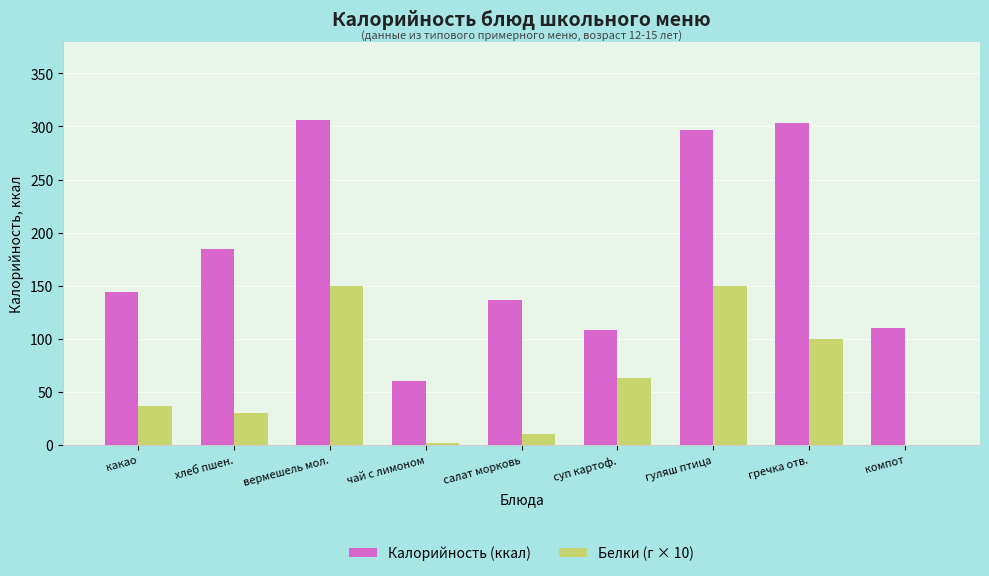

Read the Калорийность (ккал) value at гуляш птица.

297.0